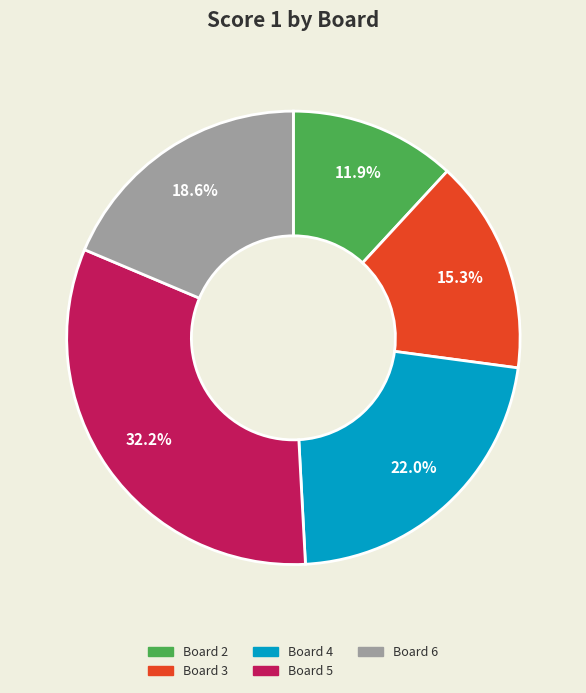

Is there a majority slice in this chart?

No